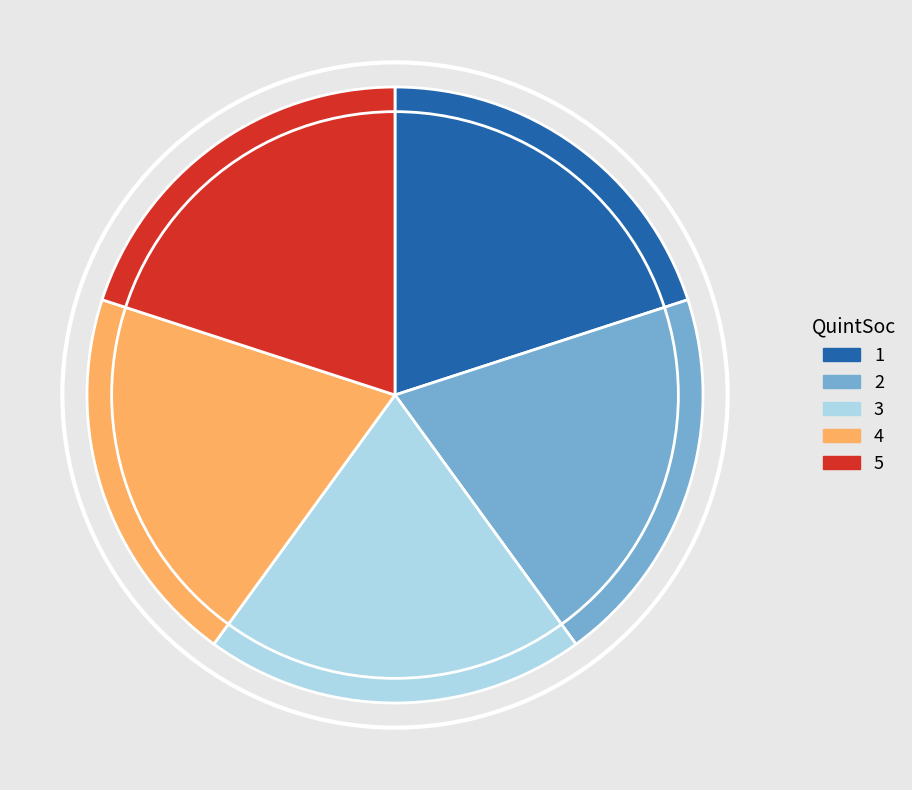

Is there any slice that represents more than half of the pie?

No